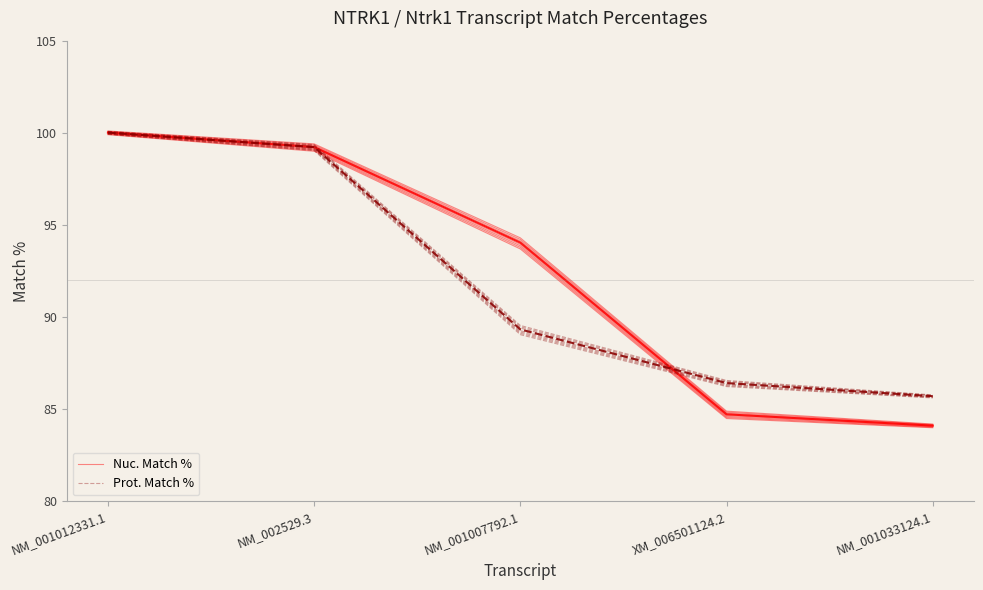

Is the value of Nuc. Match % at NM_001033124.1 greater than the value of Prot. Match % at NM_001033124.1?

No